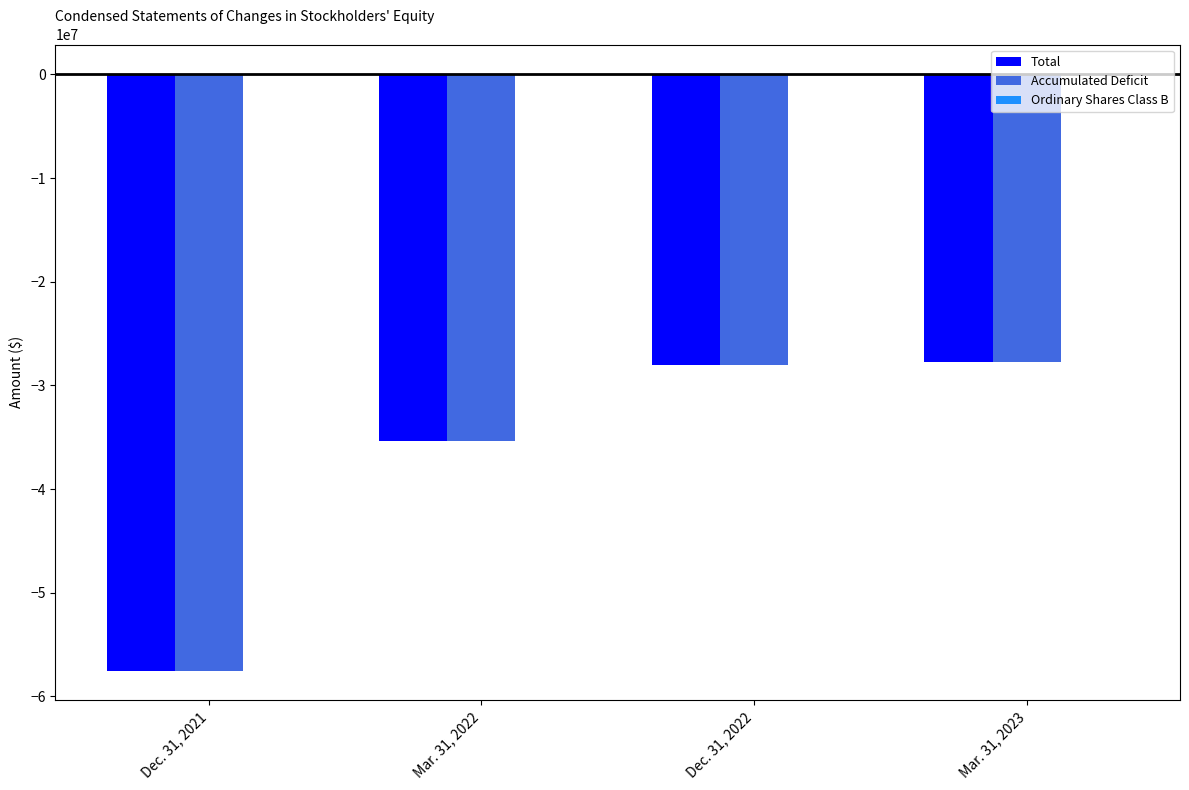

What is the highest value of the Total series?

-27756193